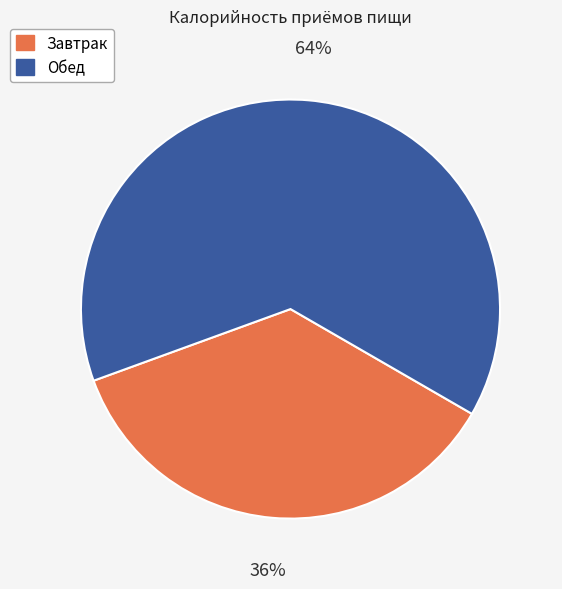

True or false: Завтрак accounts for 26% of the total.

False